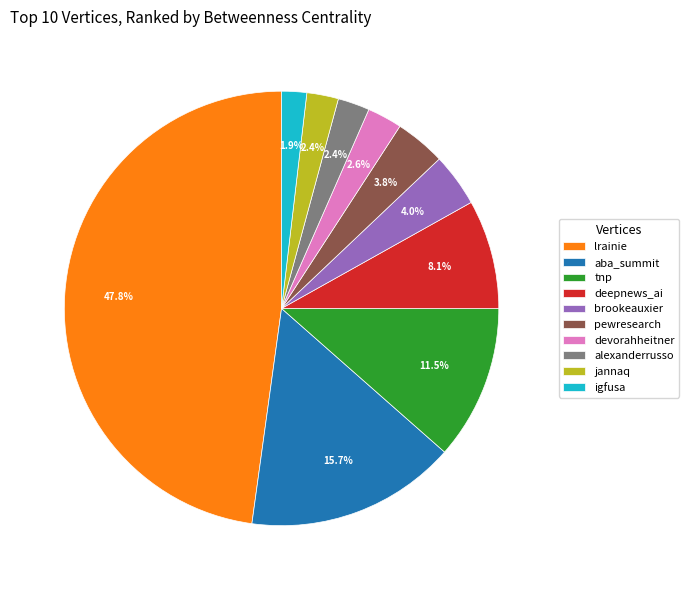

How many segments does this pie chart have?

10